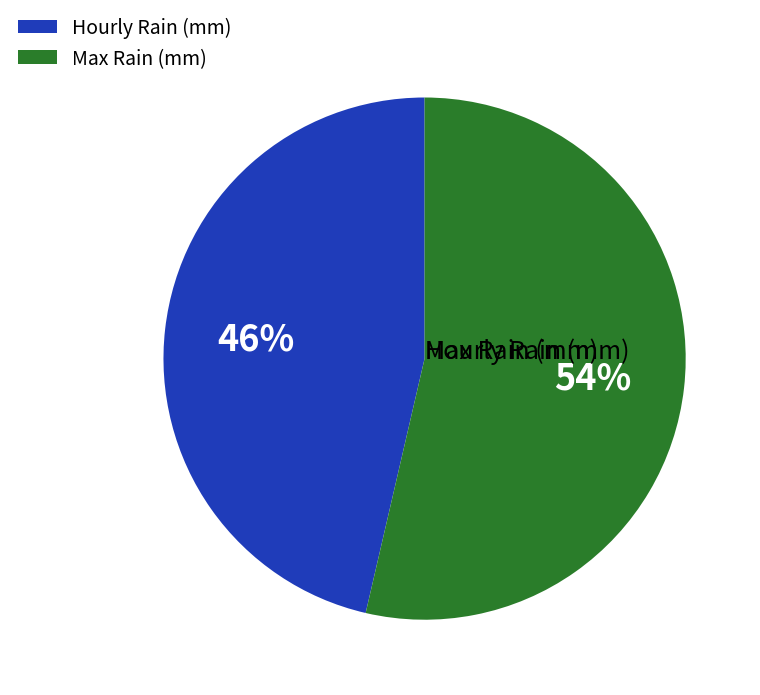

Which slice is the smallest?

Hourly Rain (mm)